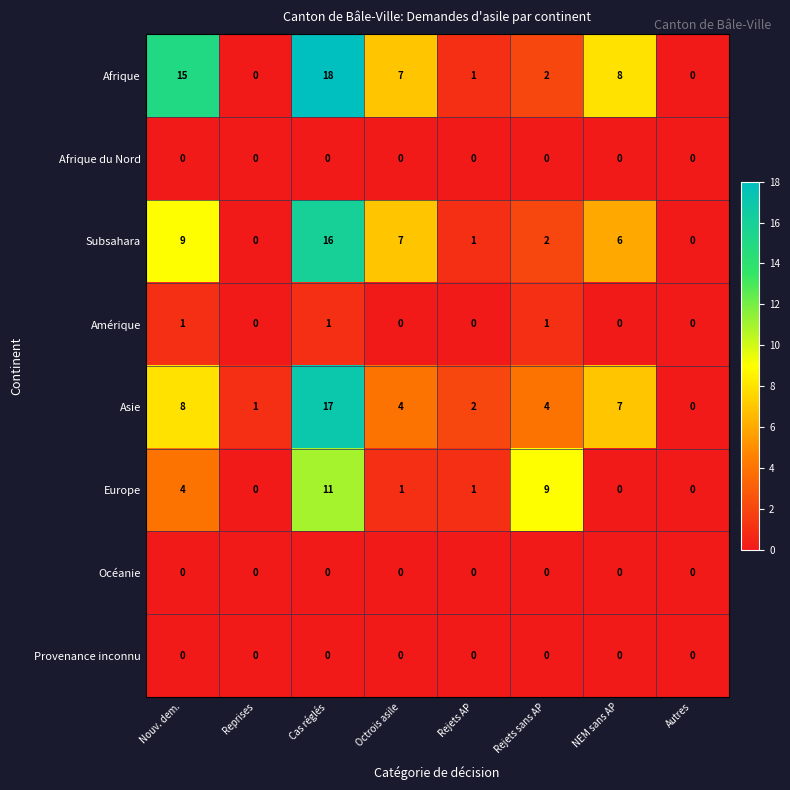

What value does the Europe series have at Rejets sans AP?

9